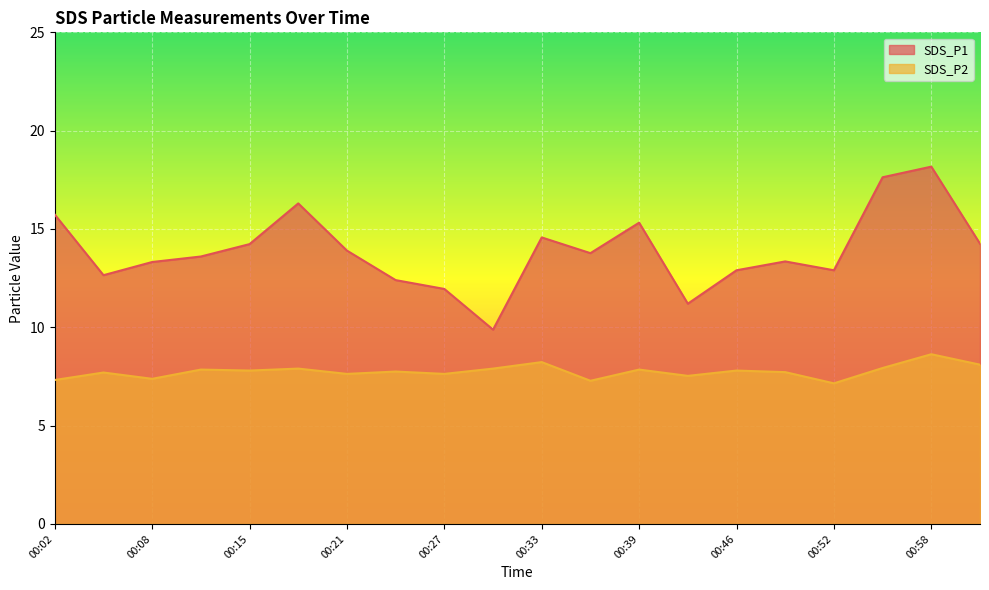

What is the maximum value shown in the chart?

18.2